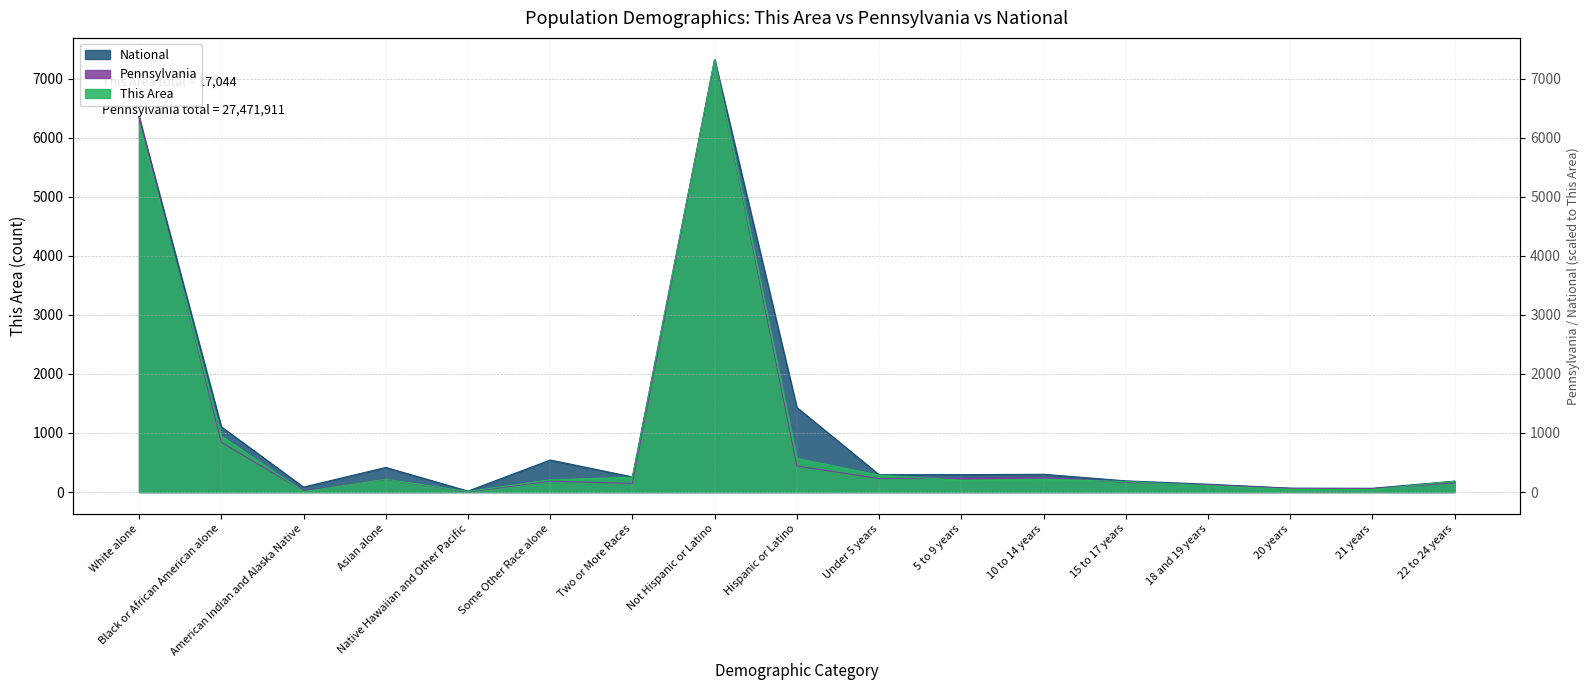

At which label does Pennsylvania reach its peak?

Not Hispanic or Latino